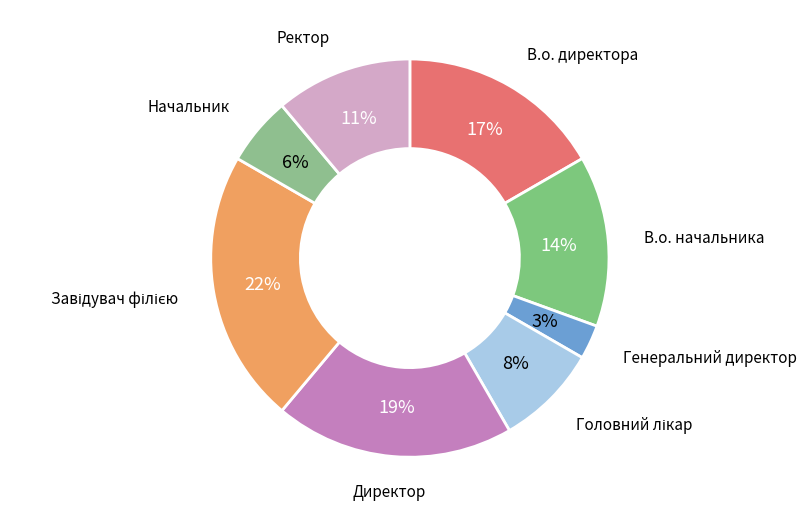

Which slice is the smallest?

Генеральний директор